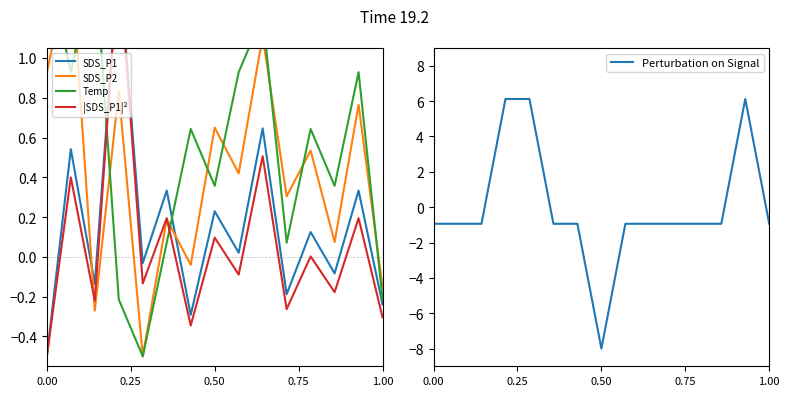

True or false: Perturbation on Signal has a value of -0.4 at 0.00.

False